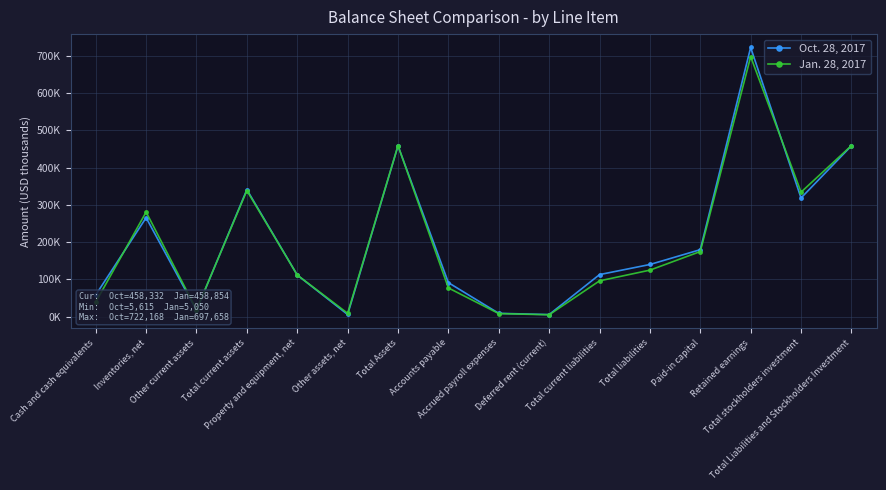

Reading right to left, extract all data points from this chart.

Oct. 28, 2017: 458332	318375	722168	179723	139957	112825	5615	8912	91223	458332	5820	111714	340798	17051	265422	58325
Jan. 28, 2017: 458854	334040	697658	174719	124814	96072	5050	8268	77046	458854	8956	111634	338264	18605	280701	38958